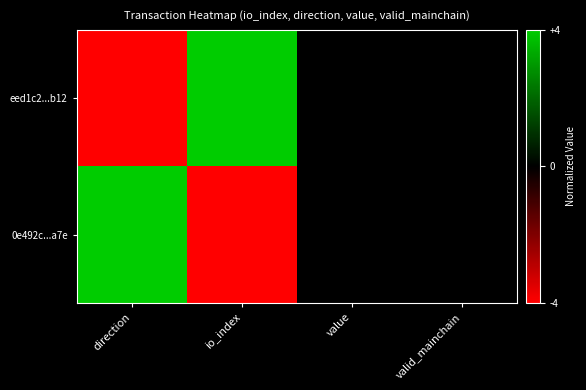

Reading left to right, what are all the values shown in this chart?

eed1c2...b12: direction=-4	io_index=4	value=0	valid_mainchain=0
0e492c...a7e: direction=4	io_index=-4	value=0	valid_mainchain=0